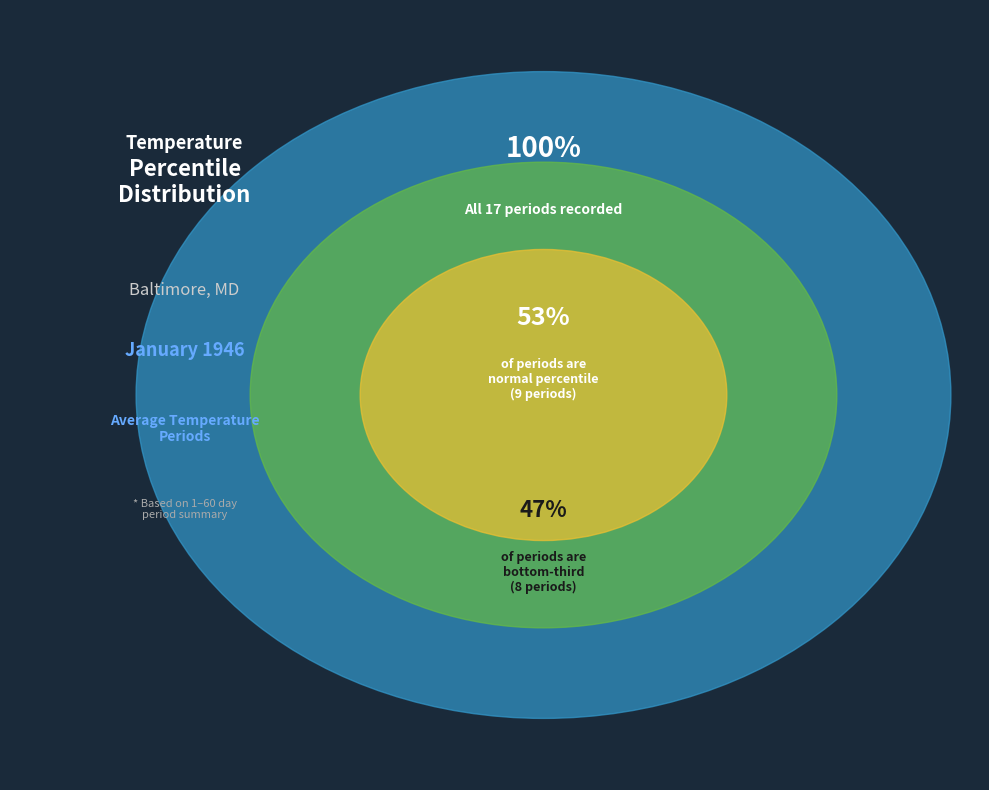

Is there a majority slice in this chart?

Yes